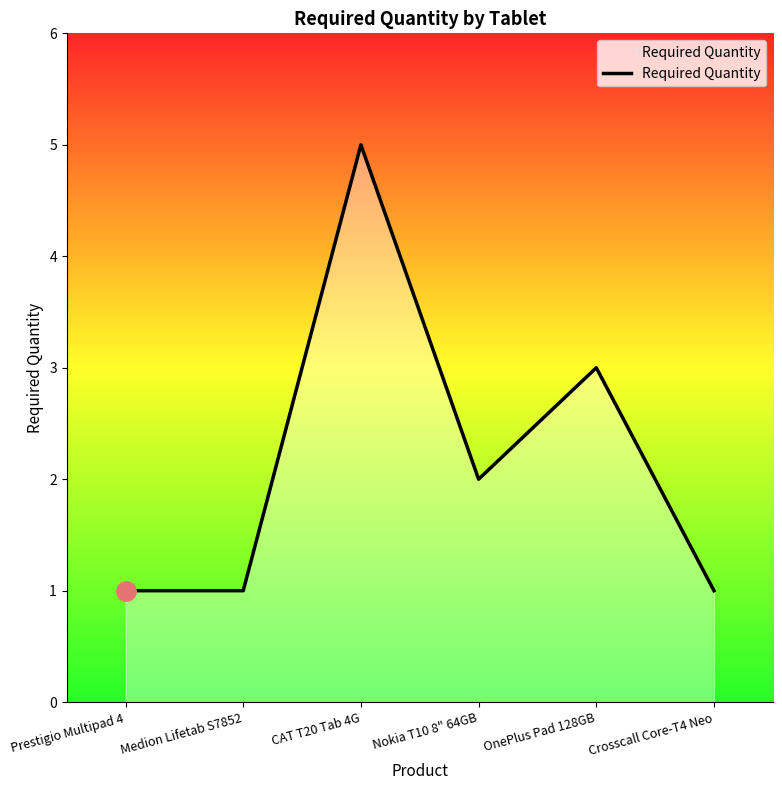

What position from the left is CAT T20 Tab 4G?

3